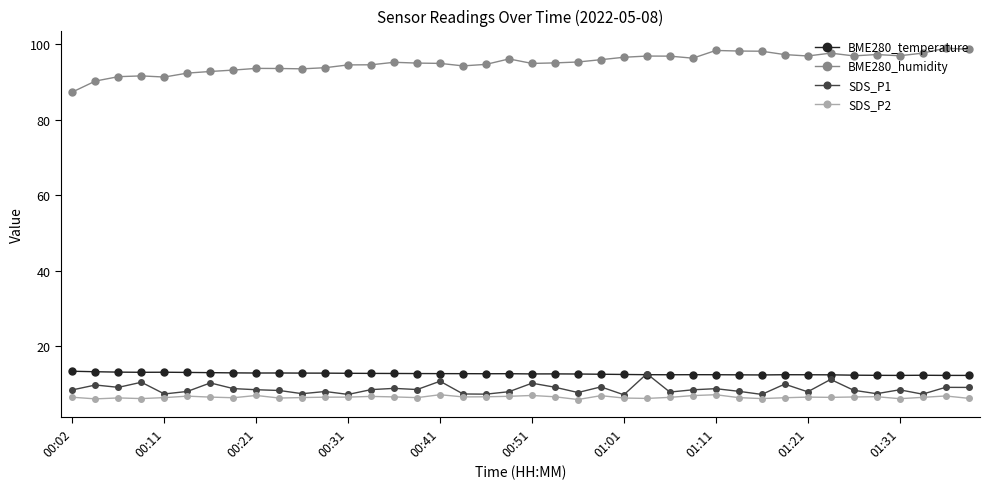

What is the greatest value displayed?

98.9